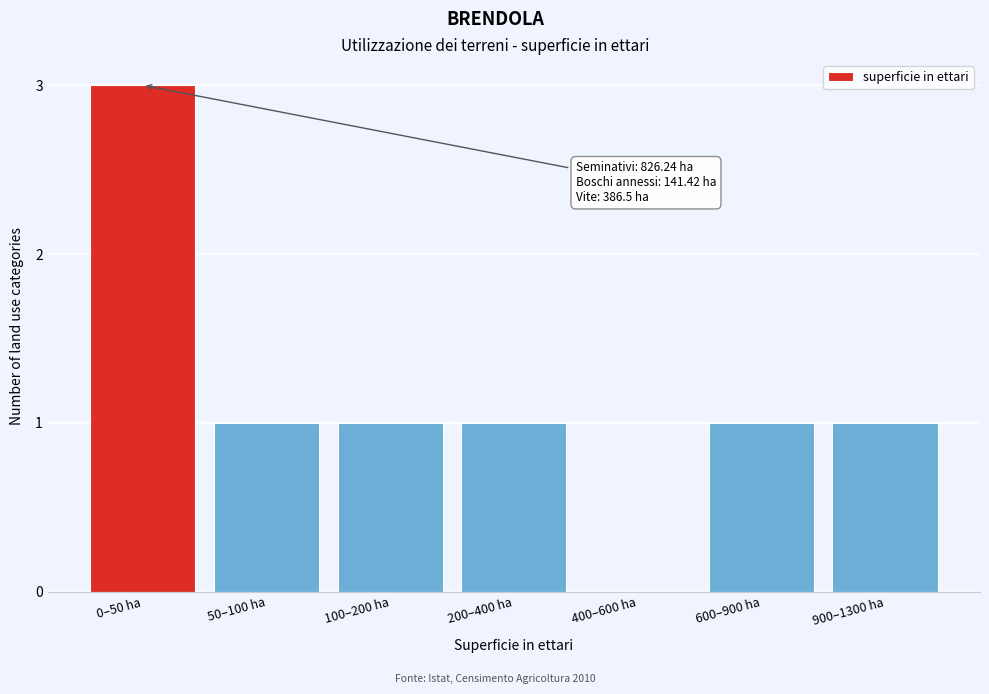

Reading left to right, transcribe all the data shown in this chart.

0–50 ha=3	50–100 ha=1	100–200 ha=1	200–400 ha=1	400–600 ha=0	600–900 ha=1	900–1300 ha=1